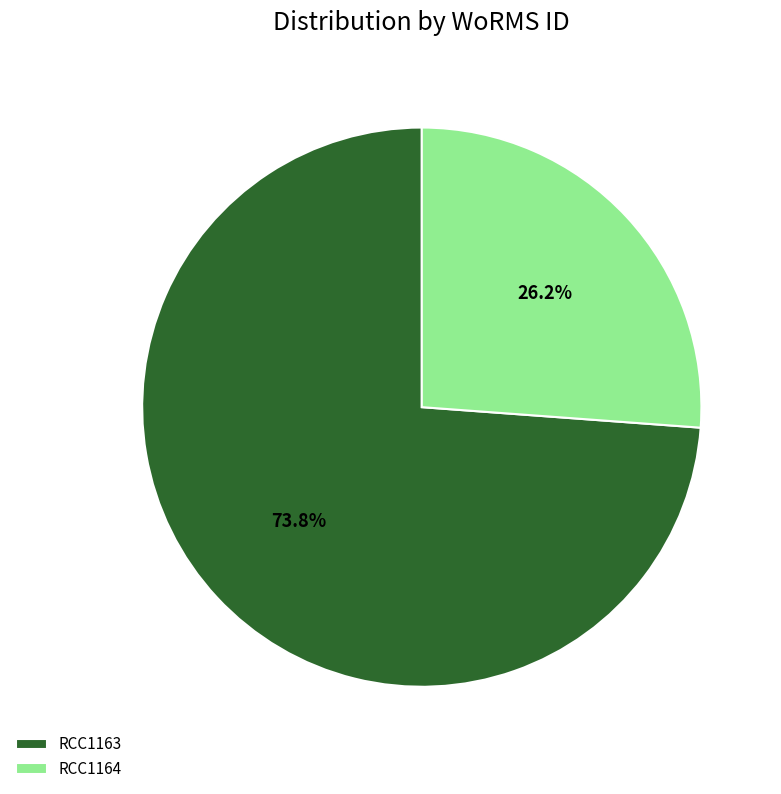

What percentage is the RCC1163 slice, to the nearest percent?

74%